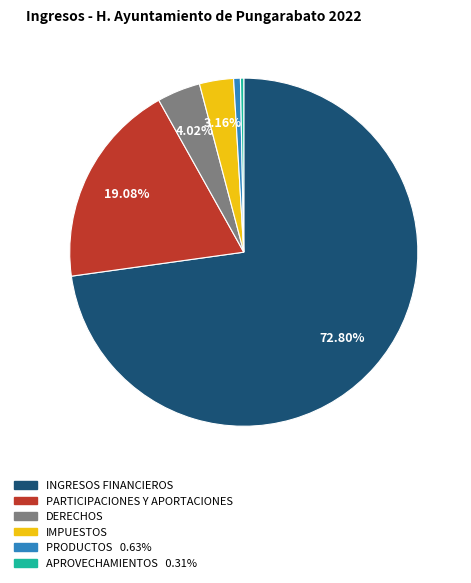

Is the sum of DERECHOS and IMPUESTOS greater than half?

No